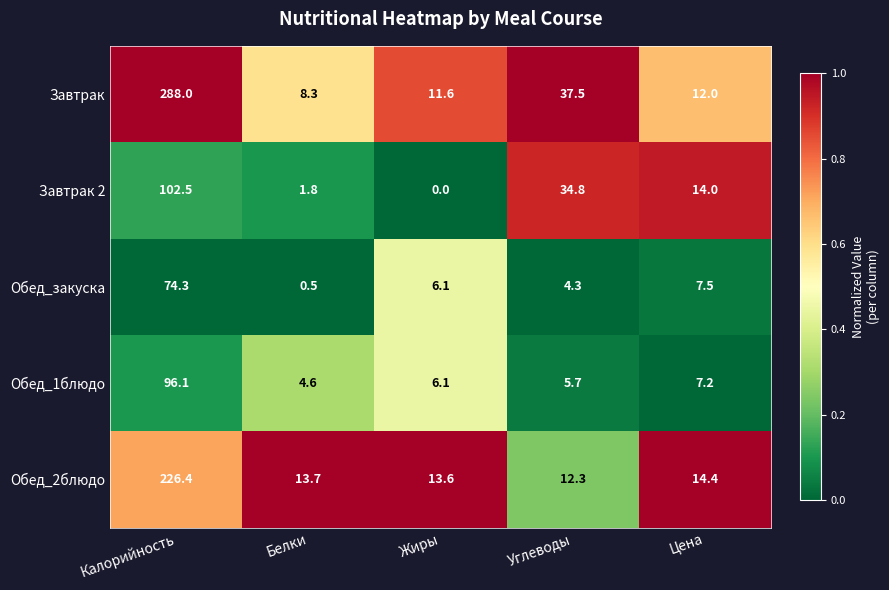

What is the total value across all series at Калорийность?

787.3